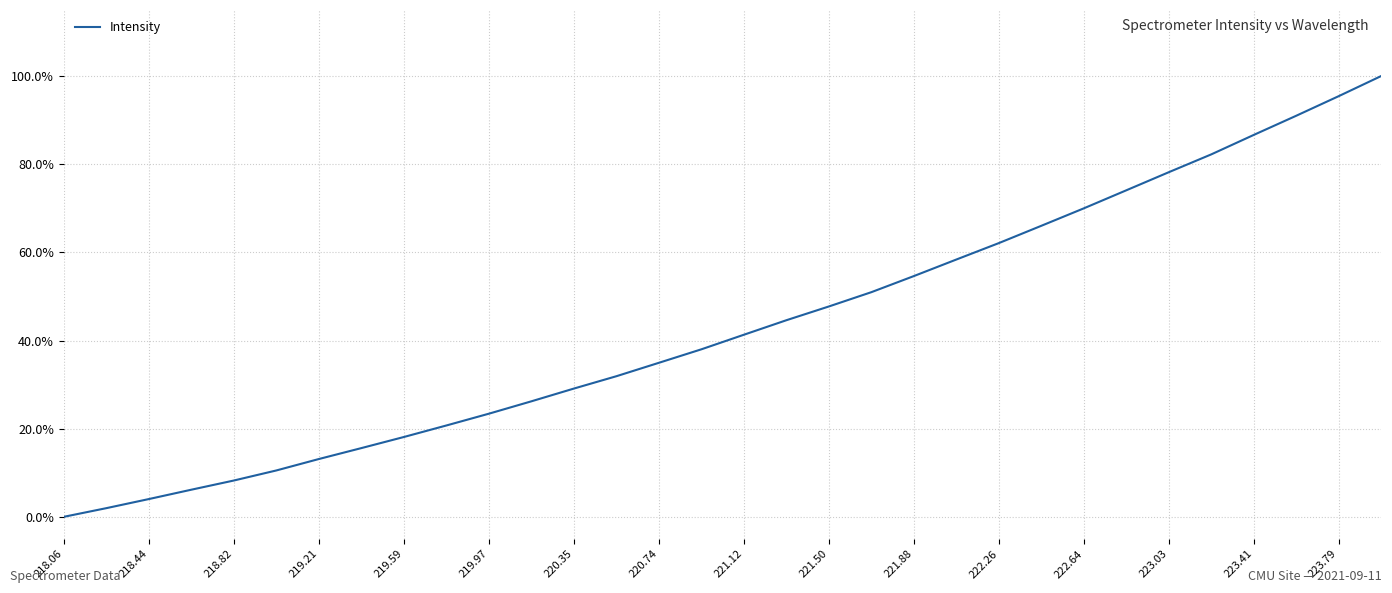

Does the chart have visible grid lines?

Yes